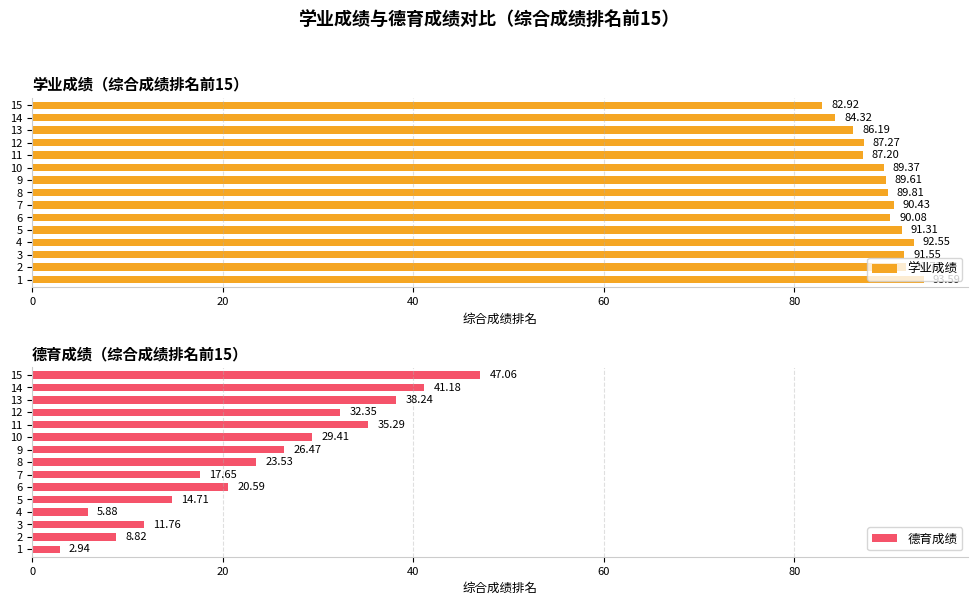

What is the difference between the maximum and minimum values in the 学业成绩 series?

10.7